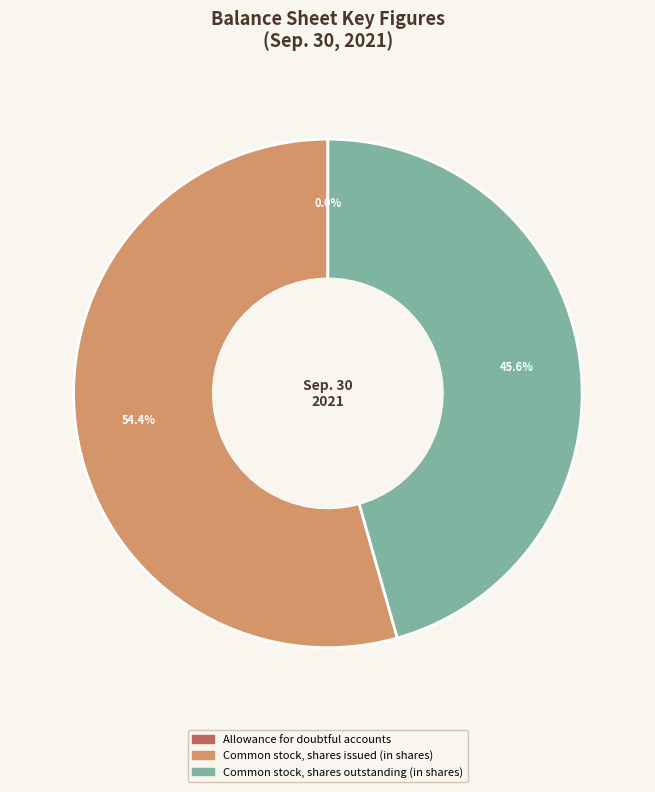

Which category has the biggest portion of the pie?

Common stock, shares issued (in shares)